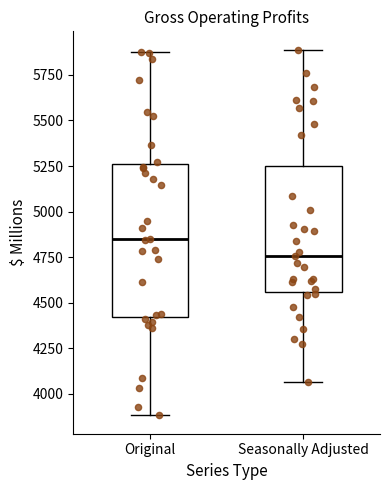

Comparing the boxes themselves (not the whiskers), which one is the tallest?

Original